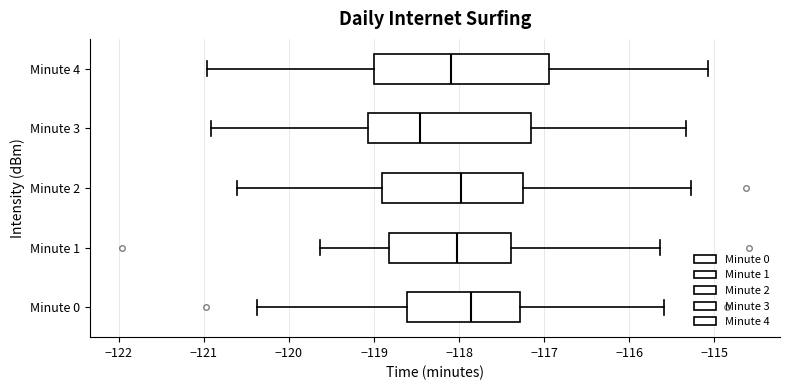

Reading bottom to top, read every box against the x-axis: the position of its median line, the range the box covers, and the ends of its whiskers. The values are not printed on the chart, so give them approximately, as read against the axis.

Minute 0: median -117.9, box -118.6 to -117.3, whiskers -120.4 to -115.6
Minute 1: median -118.0, box -118.8 to -117.4, whiskers -119.6 to -115.6
Minute 2: median -118.0, box -118.9 to -117.3, whiskers -120.6 to -115.3
Minute 3: median -118.5, box -119.1 to -117.2, whiskers -120.9 to -115.3
Minute 4: median -118.1, box -119.0 to -116.9, whiskers -121.0 to -115.1